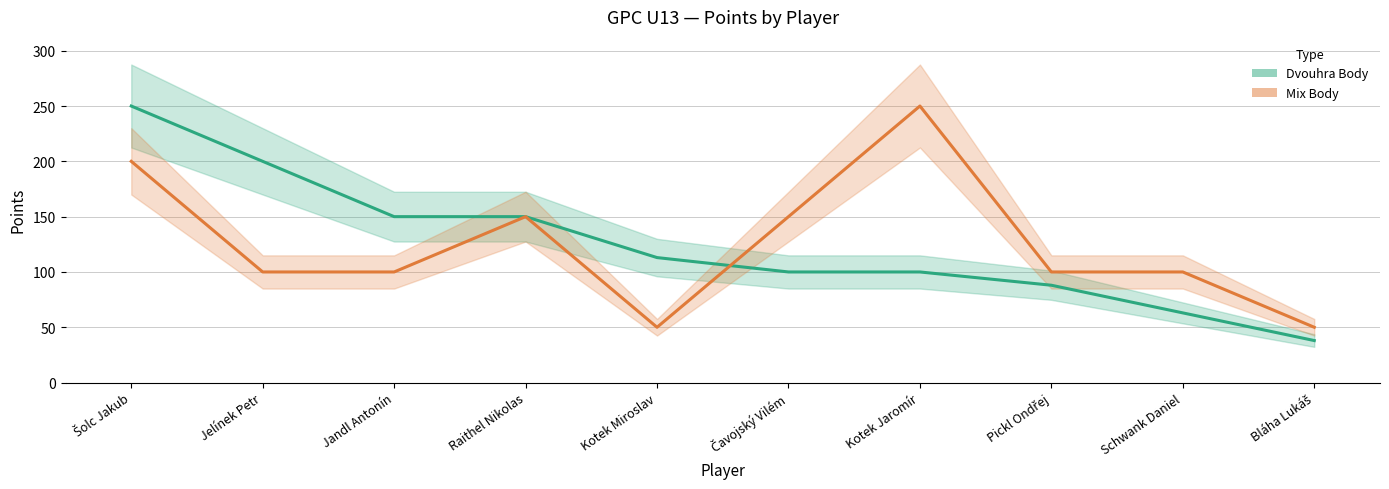

Is it true that Mix Body equals 37 at Jelínek Petr?

False